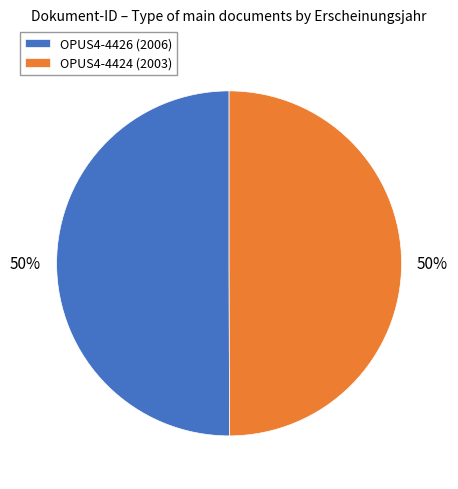

What percentage is the OPUS4-4424 slice, to the nearest percent?

50%